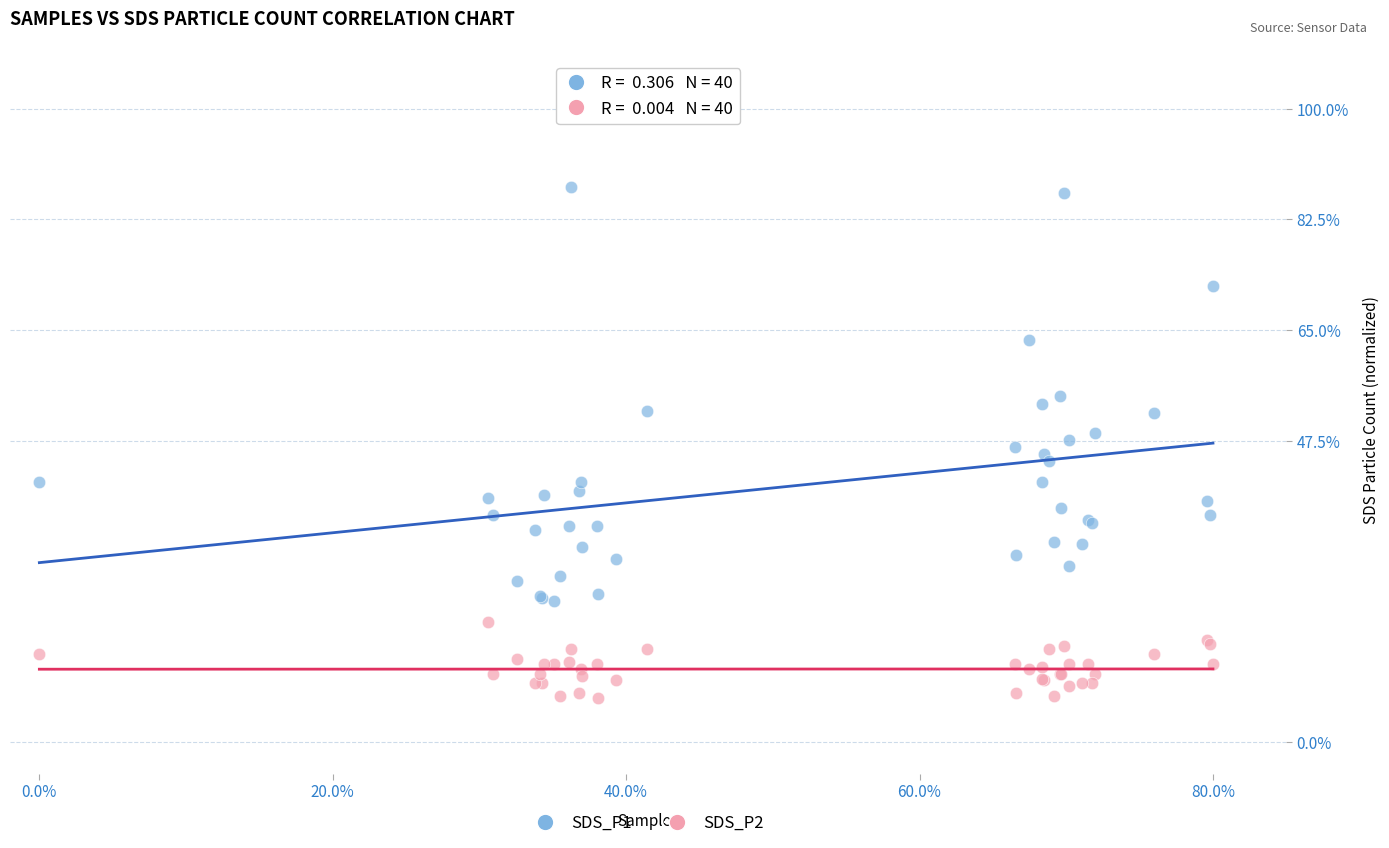

Which series contains the highest Y value?

SDS_P1